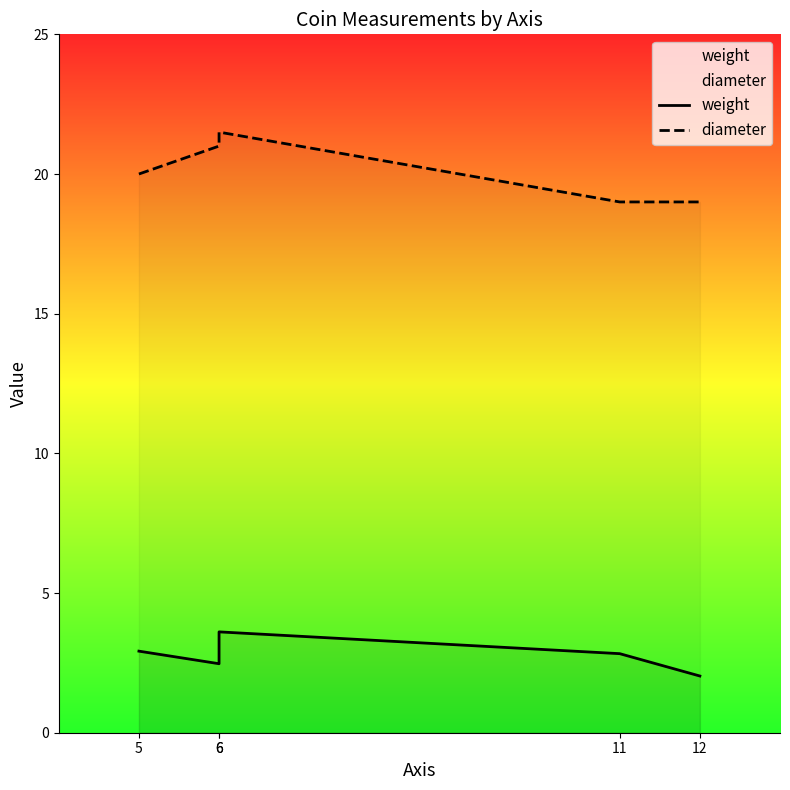

What is the difference between the diameter values at 12 and 6?

2.5